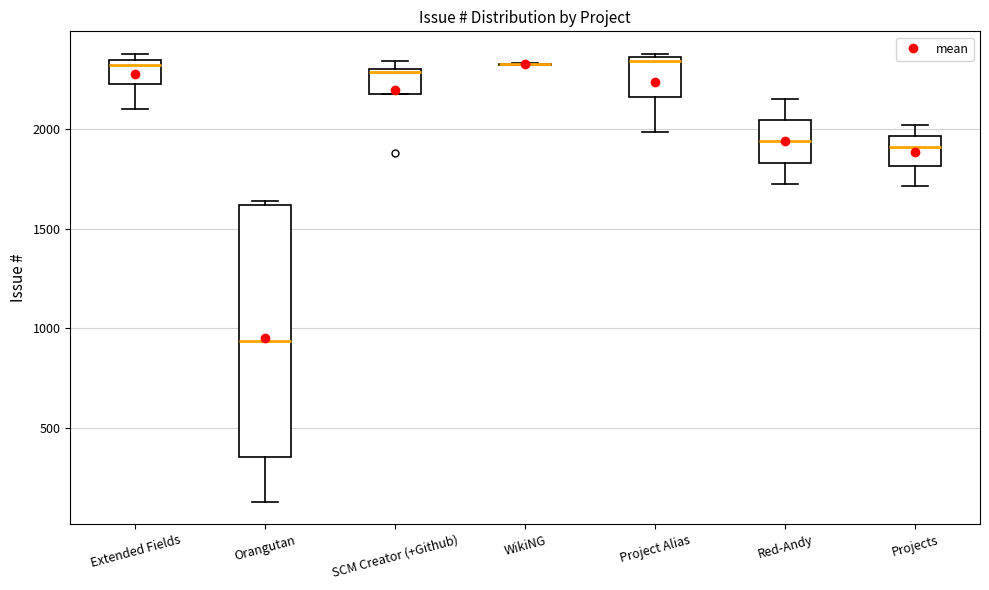

Reading left to right, read every box against the y-axis: the position of its median line, the range the box covers, and the ends of its whiskers. The values are not printed on the chart, so give them approximately, as read against the axis.

Extended Fields: median 2300, box 2250 to 2350, whiskers 2100 to 2400
Orangutan: median 950, box 350 to 1600, whiskers 150 to 1650
SCM Creator (+Github): median 2300 (just below the box's upper edge), box 2200 to 2300, whiskers 2200 to 2350
WikiNG: box collapsed to a line at 2350, whiskers 2300 to 2350
Project Alias: median 2350 (just below the box's upper edge), box 2150 to 2350, whiskers 2000 to 2400
Red-Andy: median 1950, box 1850 to 2050, whiskers 1750 to 2150
Projects: median 1900, box 1800 to 1950, whiskers 1700 to 2000